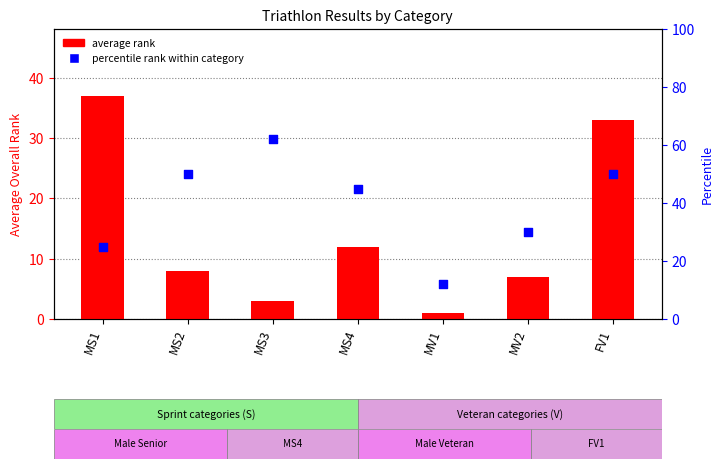

At how many categories does at least one series exceed 58?

1